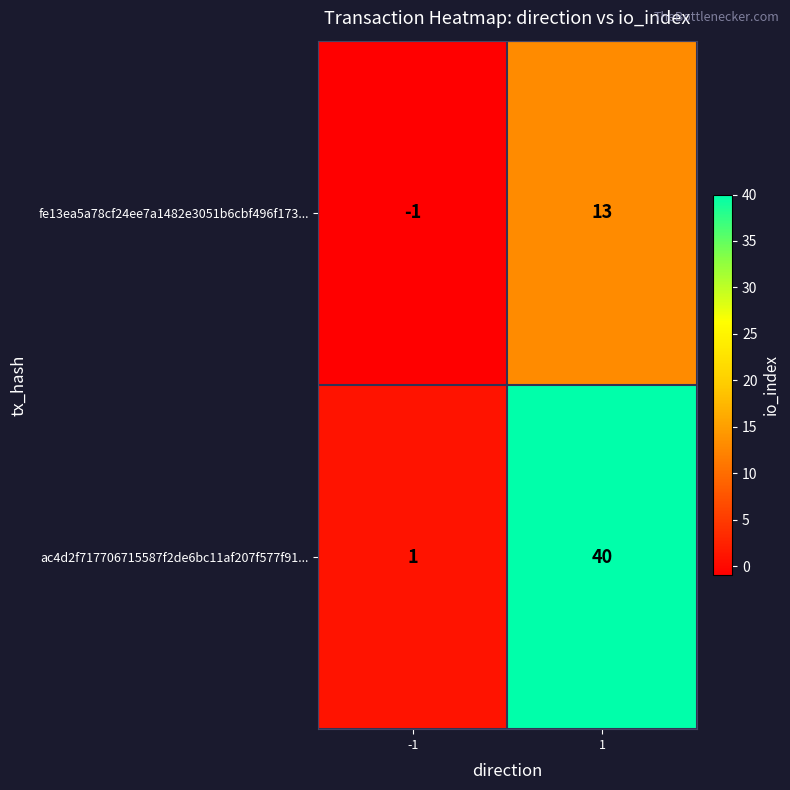

Count the number of categories in the chart.

2